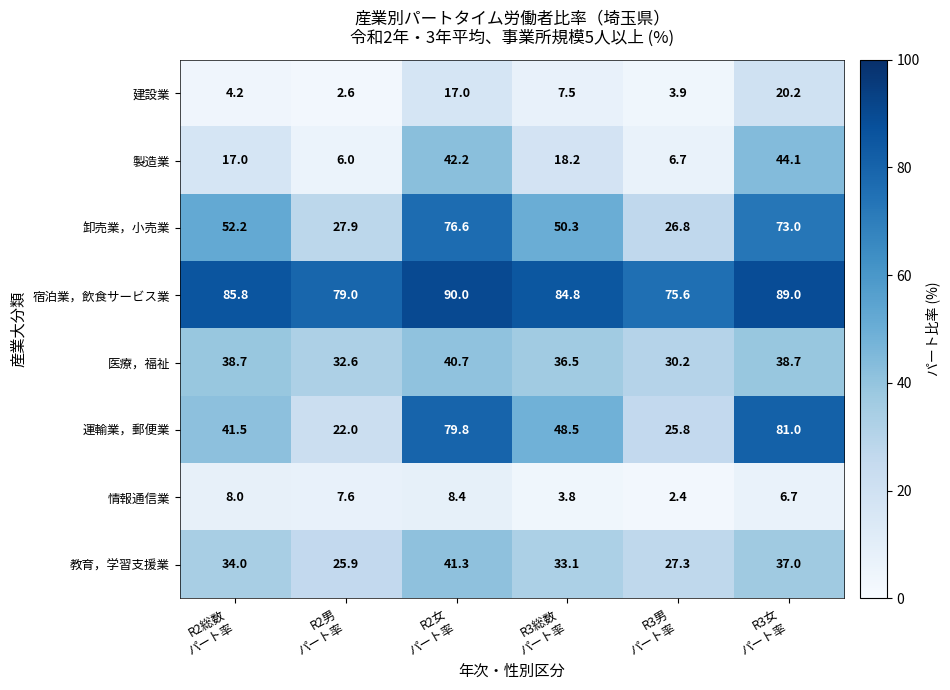

What is the spread (max minus min) of values at R3男
パート率?

73.2